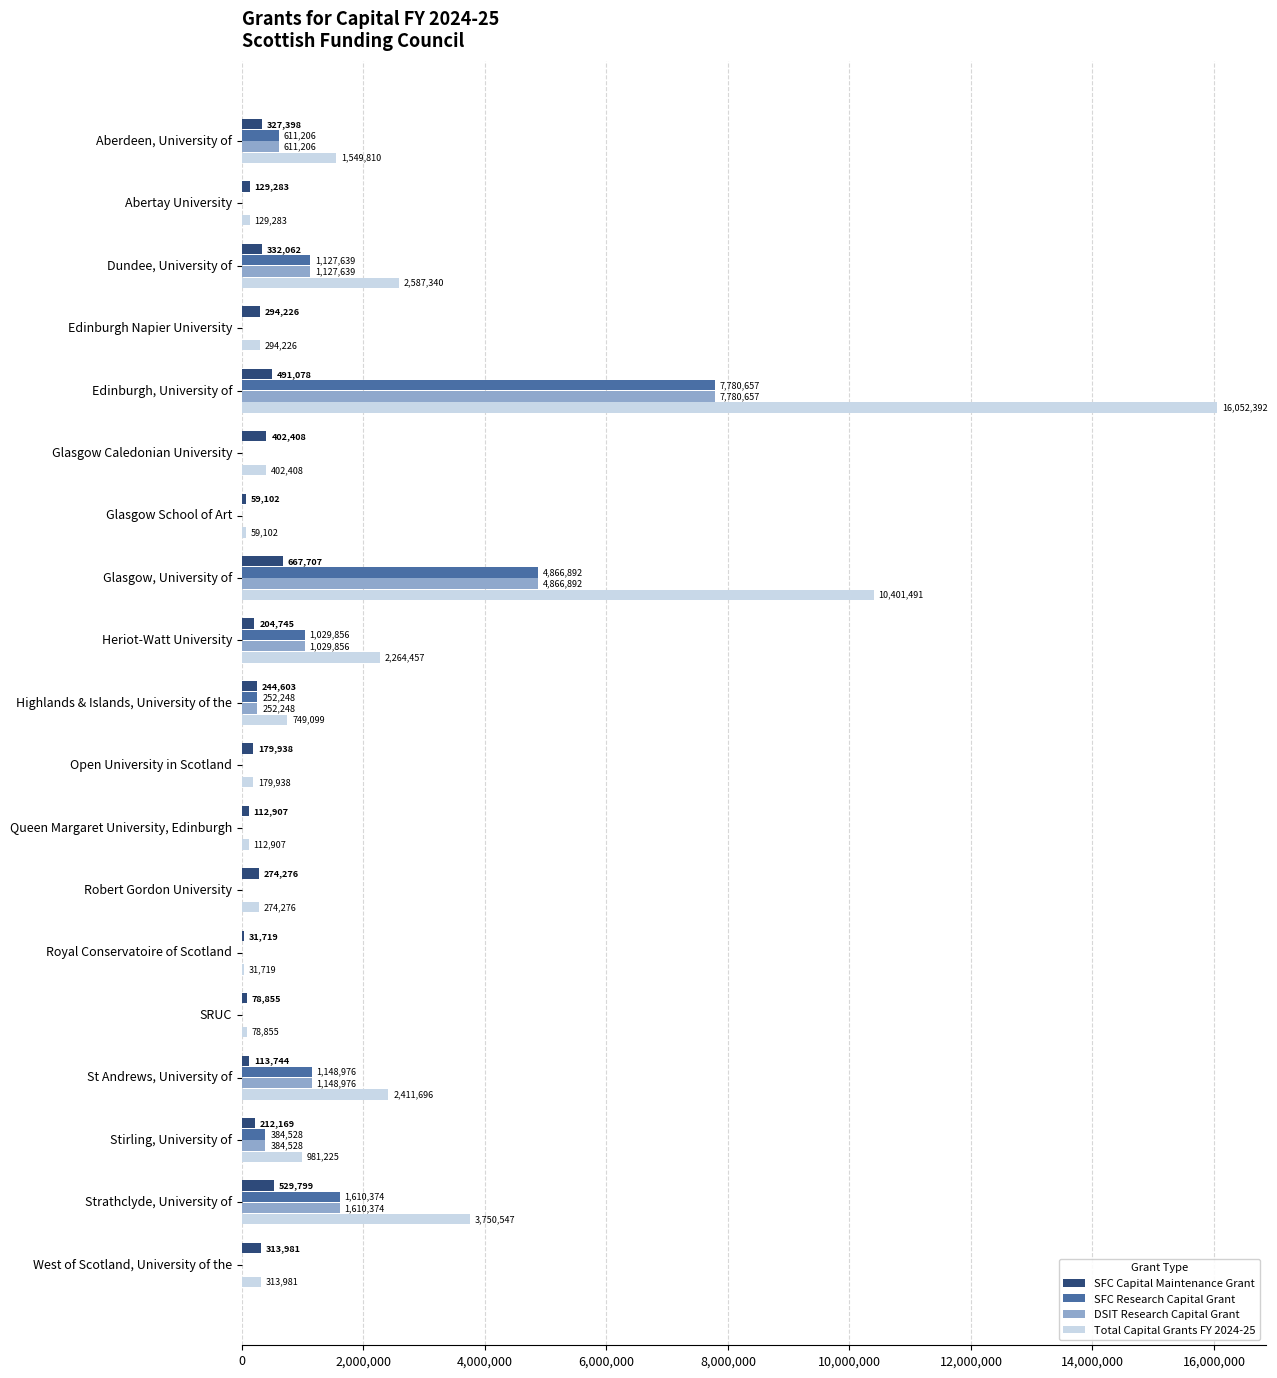

Which category has the highest value across all series?

Edinburgh, University of